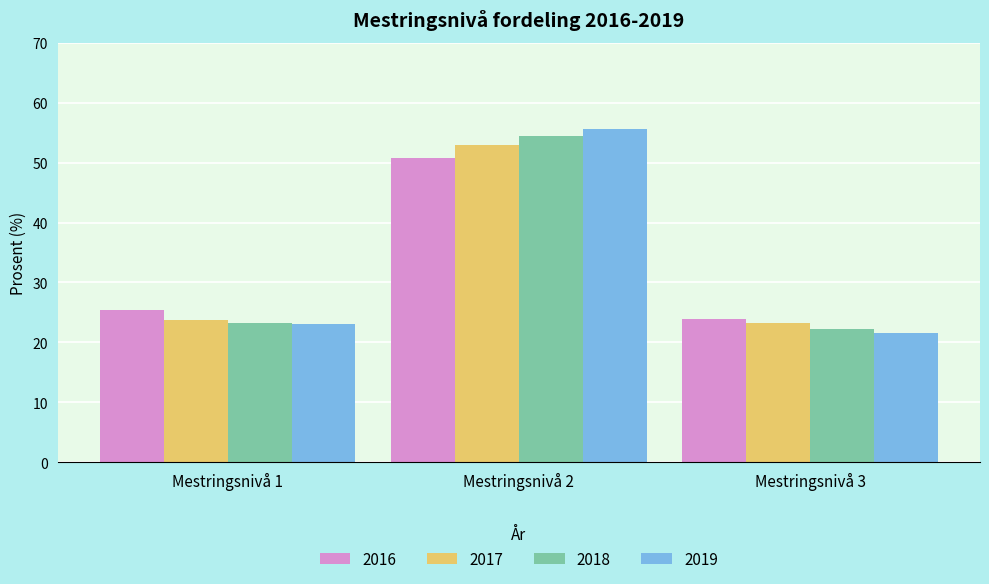

What is the difference between the highest and lowest values at Mestringsnivå 1?

2.4